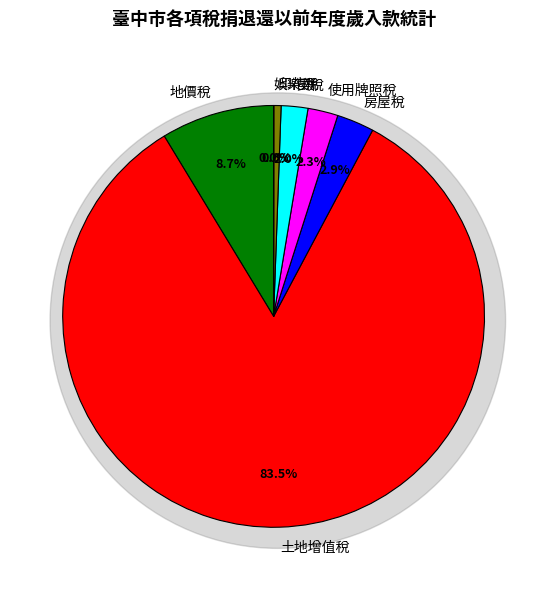

Does any single category account for the majority?

Yes